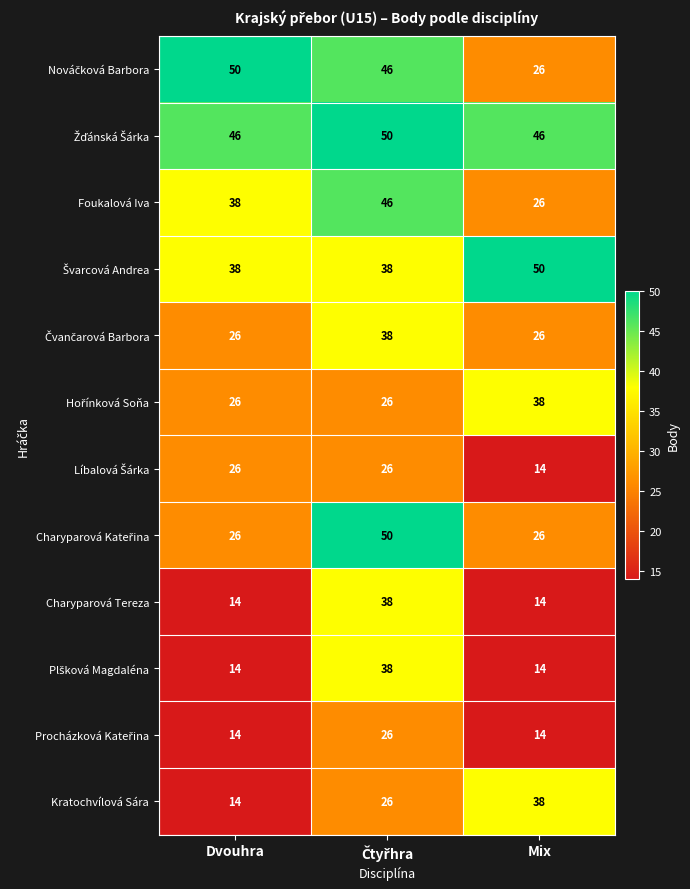

What is the approximate value of Kratochvílová Sára at Dvouhra?

14